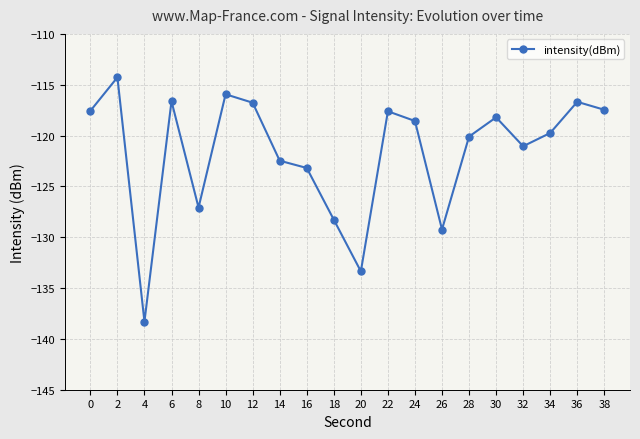

What is the value of the 20th point from the left?

-117.5